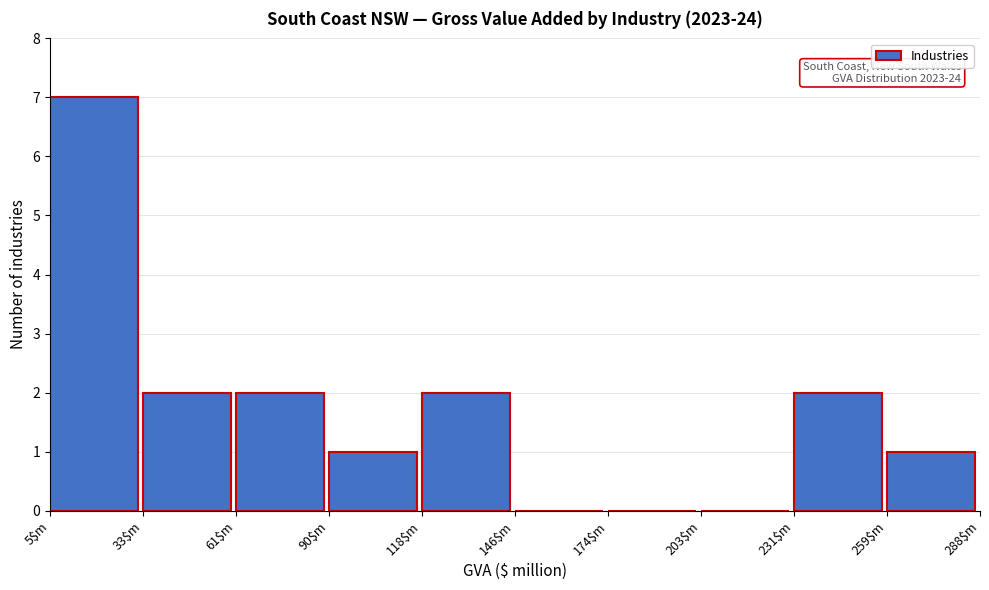

Over which range of the x-axis is the bar tallest?

5 to 35